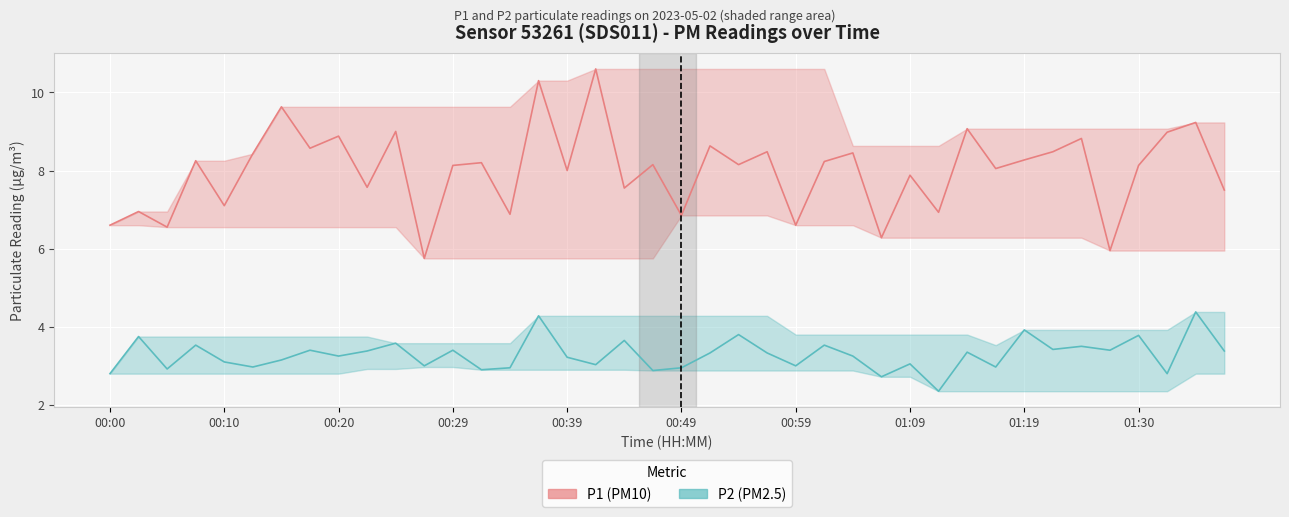

True or false: P1 (PM10) has more than 0 points higher than both neighbors.

True